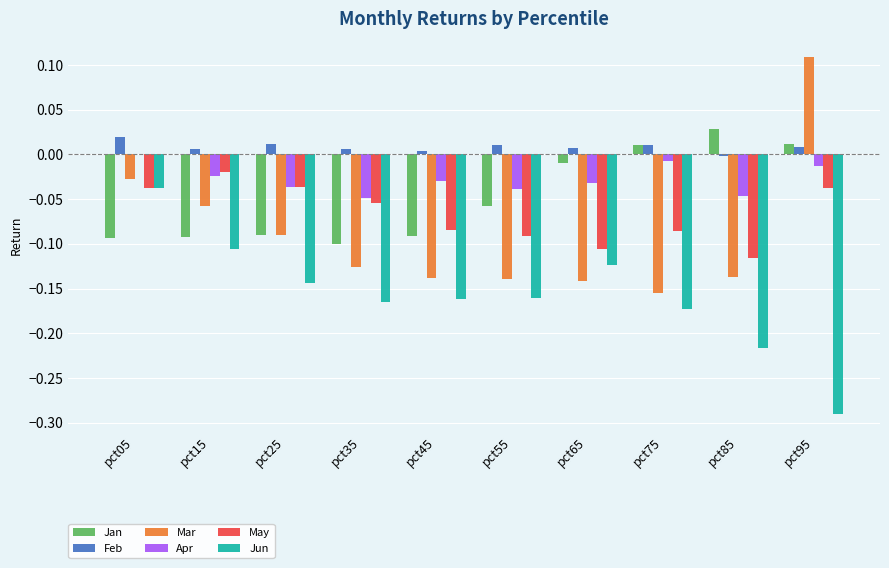

Between pct15 and pct45, which series saw the biggest shift?

Mar